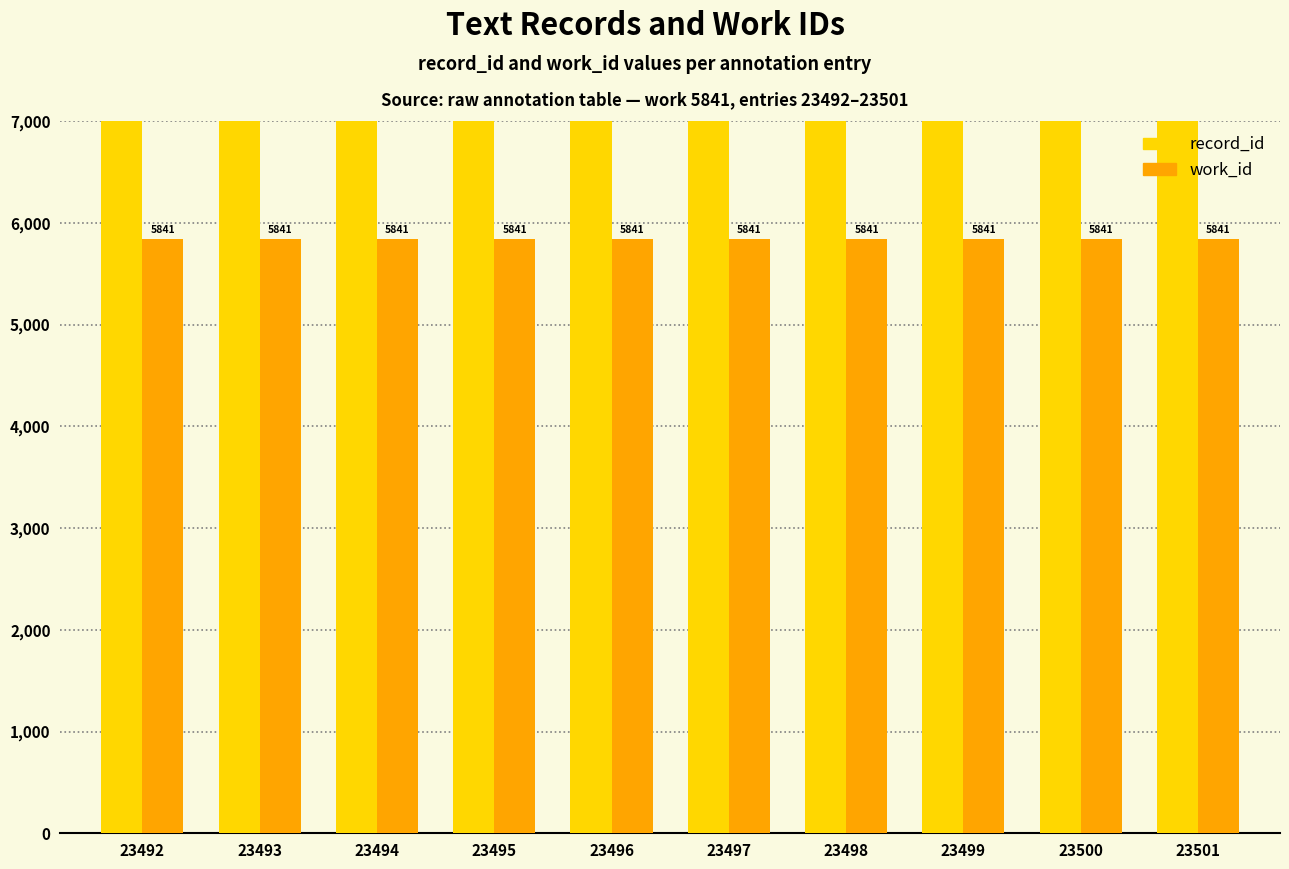

How many groups of bars are there?

10